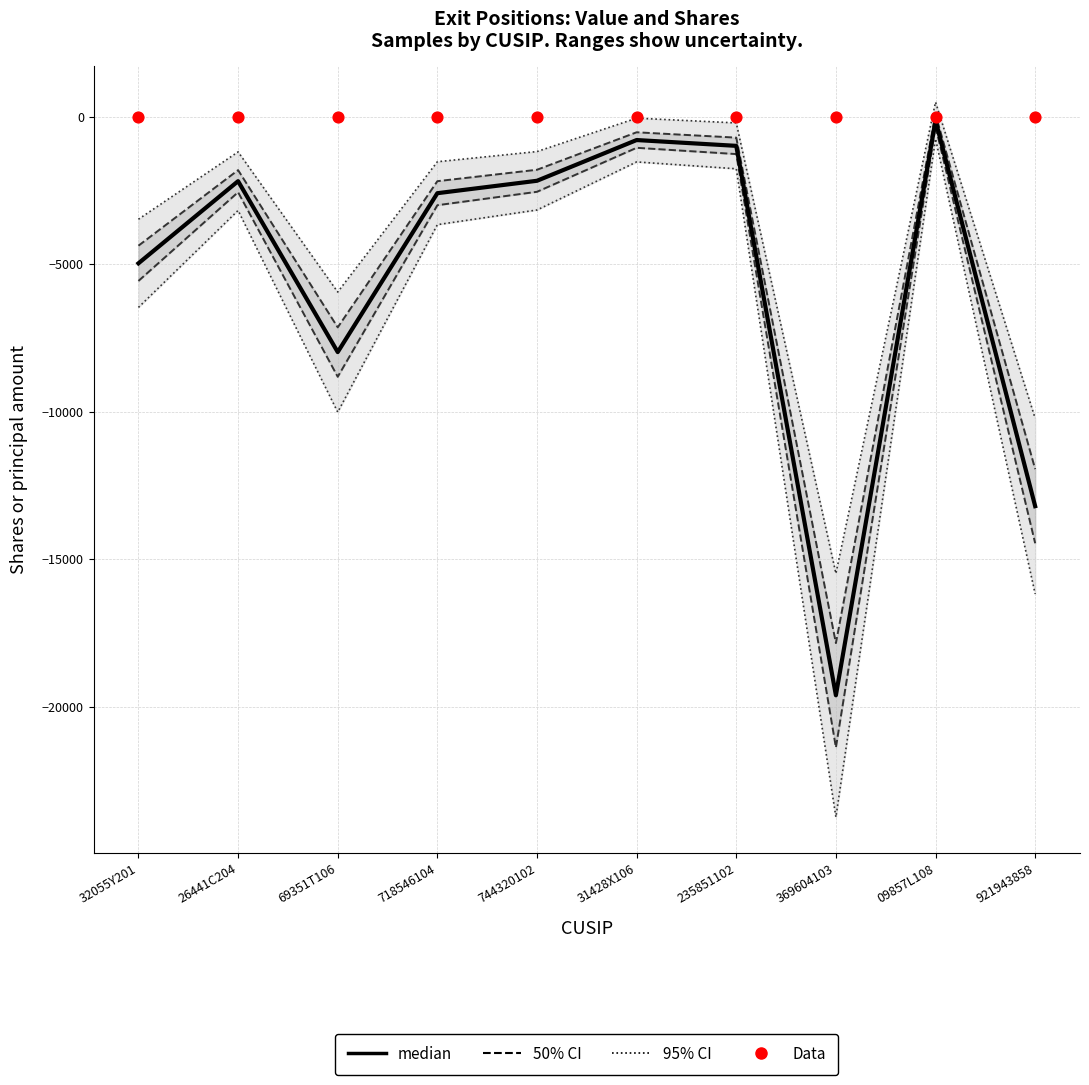

Is the value of Data at 369604103 greater than the value of median at 369604103?

Yes